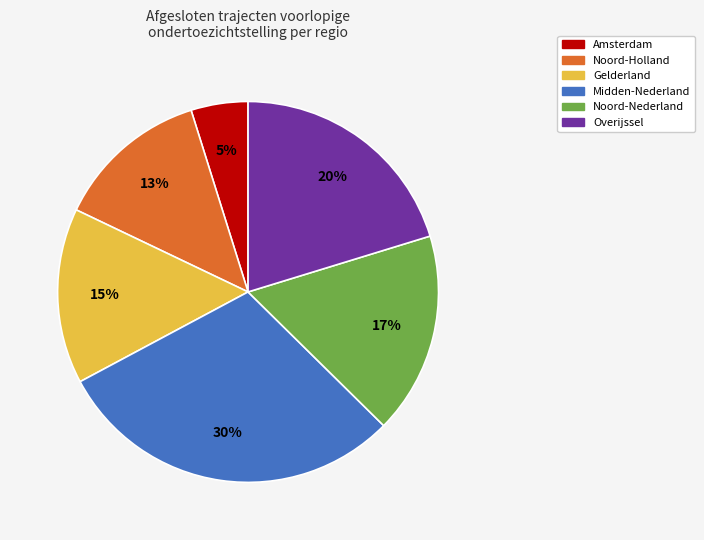

To the nearest percent, what is the difference between the largest and smallest slice percentages?

25%